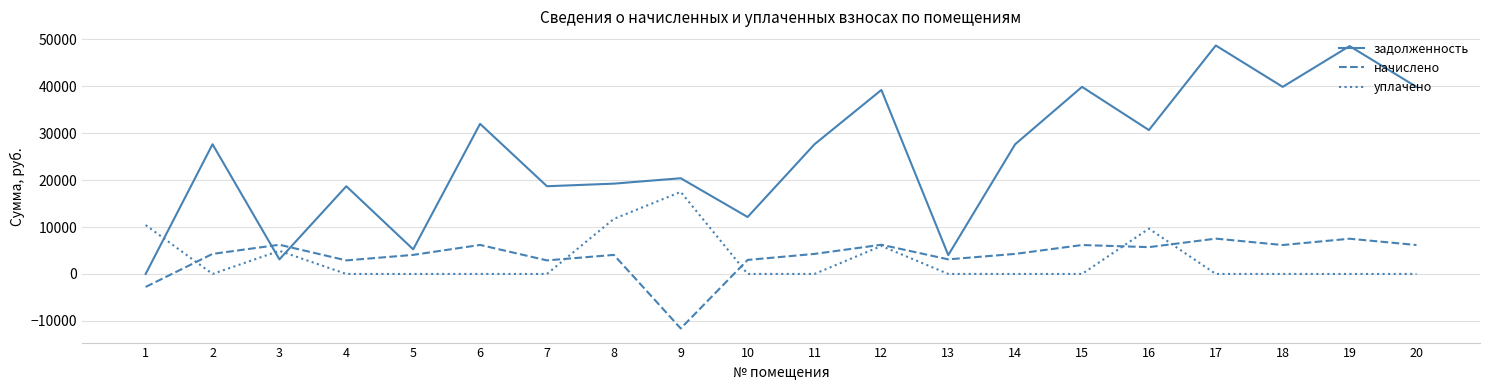

Is the value of начислено at 6 greater than the value of задолженность at 3?

Yes